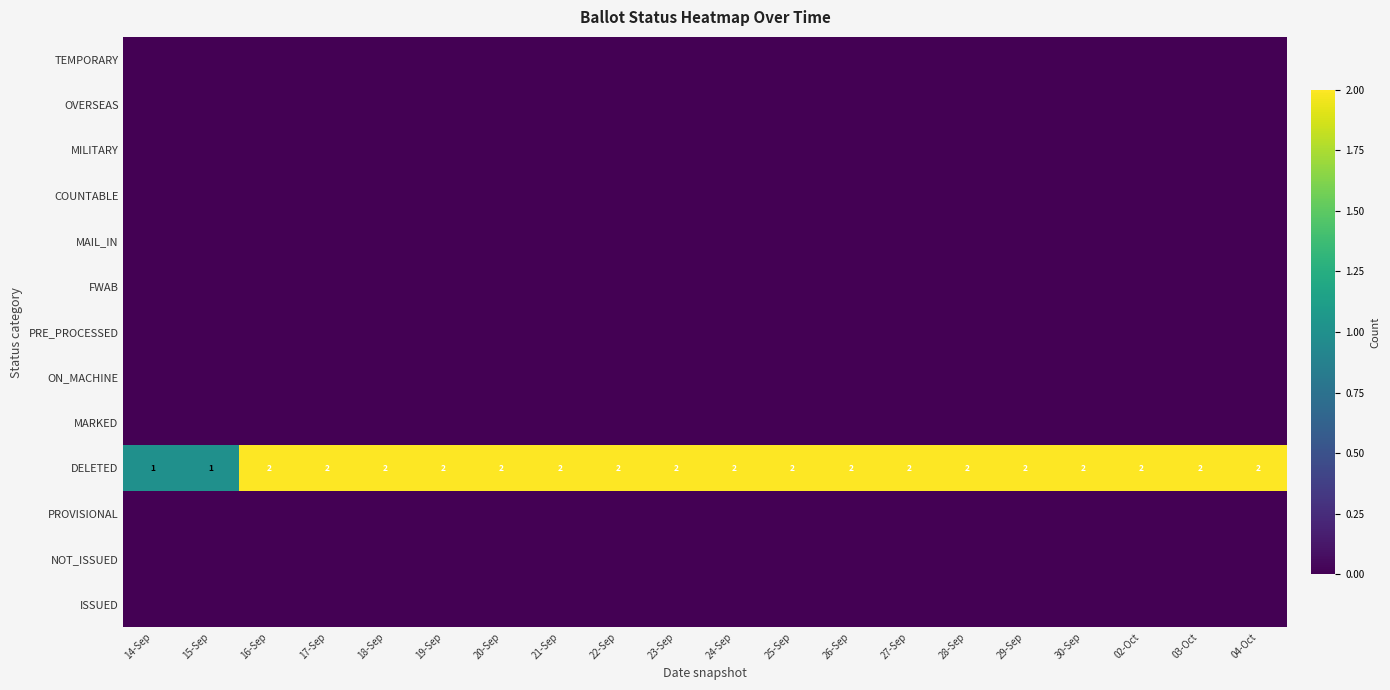

Which has a higher value, 16-Sep or 18-Sep?

16-Sep